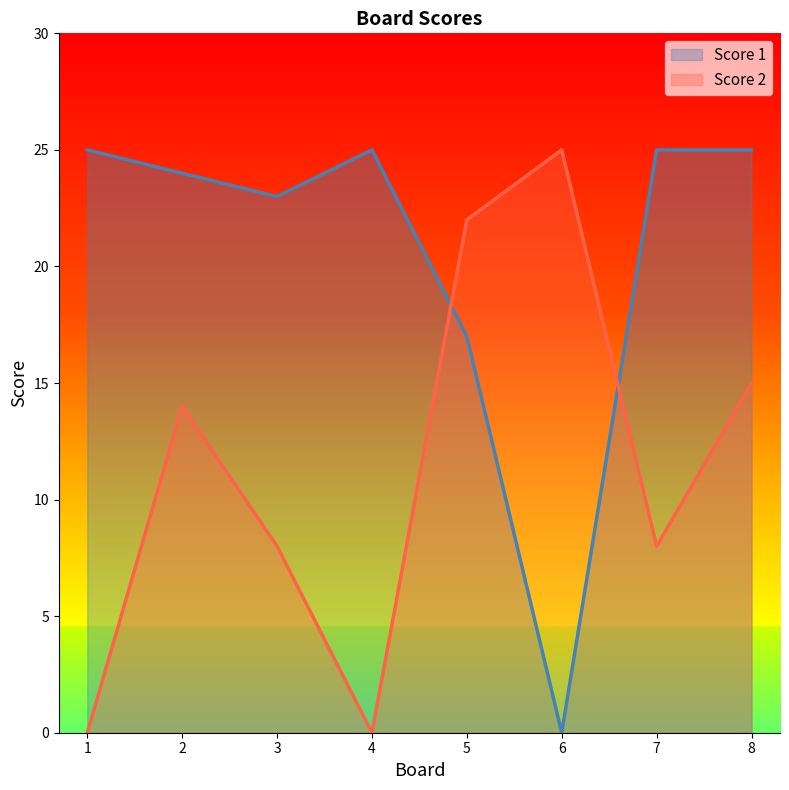

Rank the categories by Score 1 value from lowest to highest.

6, 5, 3, 2, 1, 4, 7, 8